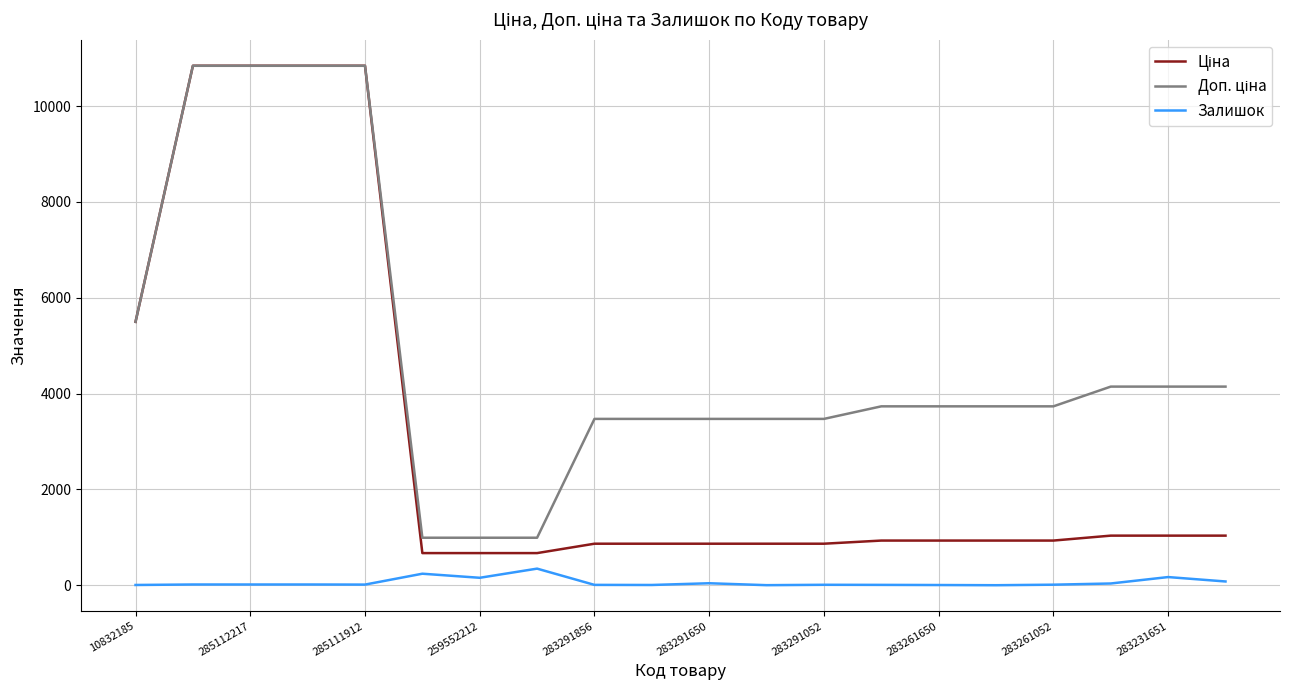

True or false: Доп. ціна and Залишок intersect in this chart.

False